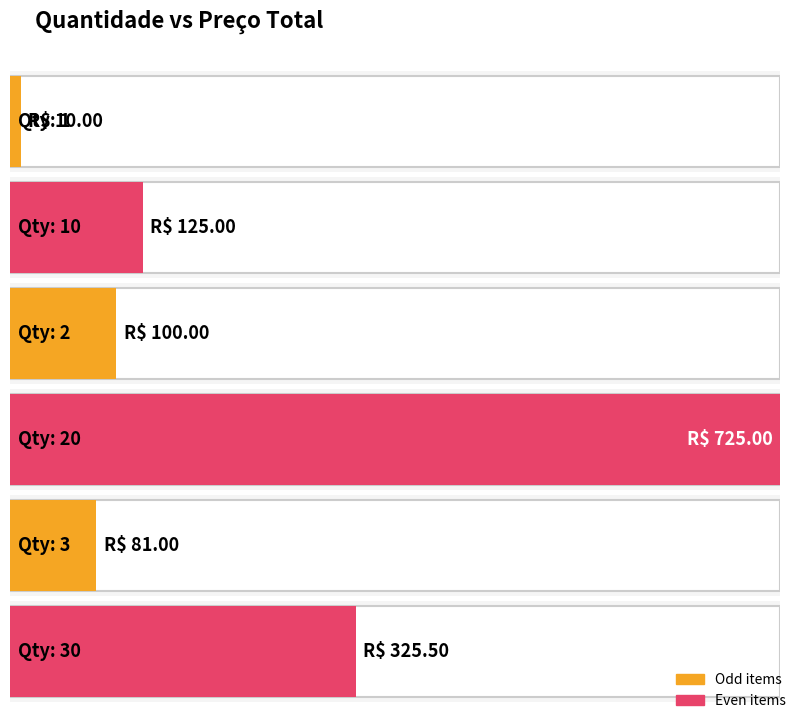

Read the value at 30.

325.5